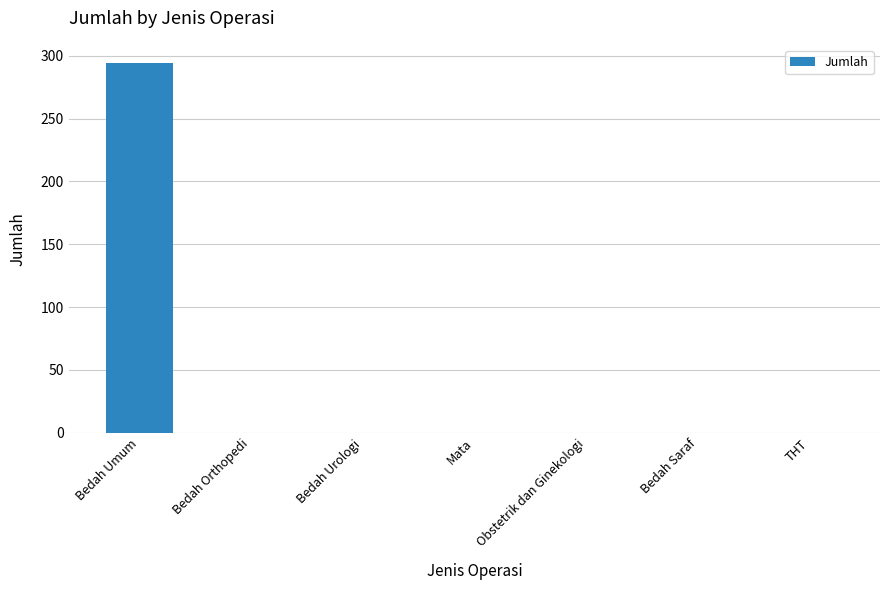

Reading right to left, what are all the values shown in this chart?

0	0	0	0	0	0	294